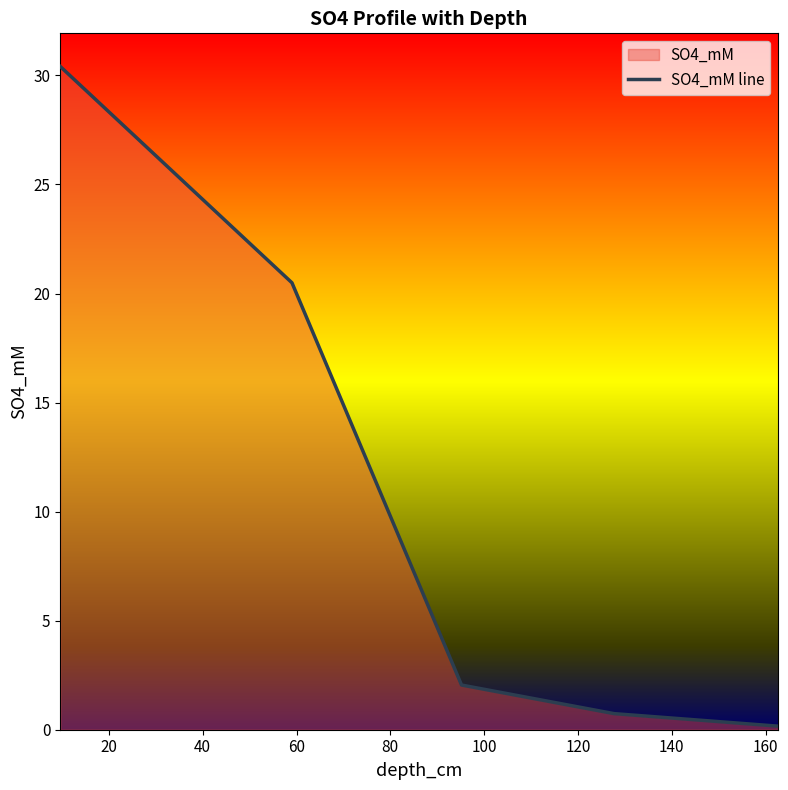

How many categories are shown in the chart?

5